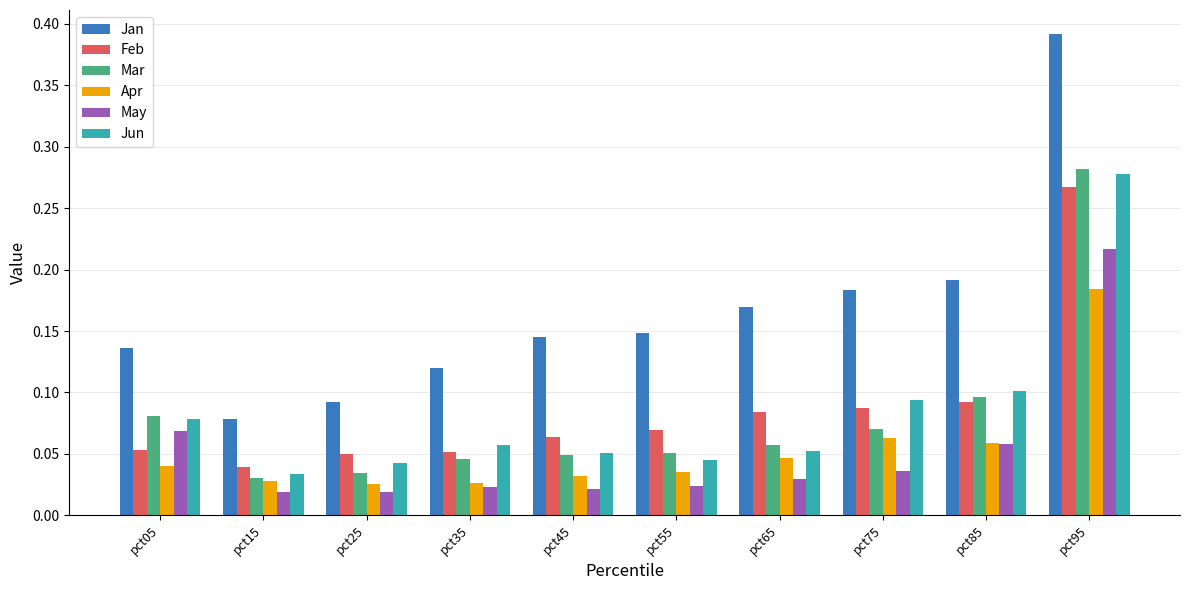

Rank the series at pct75 from highest to lowest value.

Jan, Jun, Feb, Mar, Apr, May